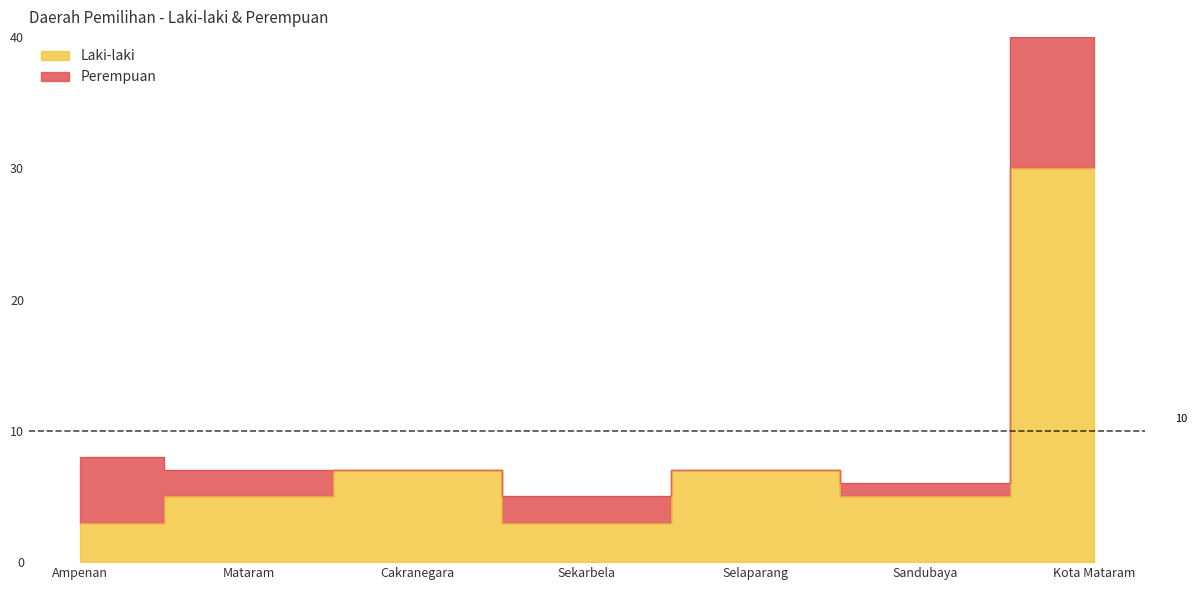

At which label does the data first exceed 5?

Cakranegara